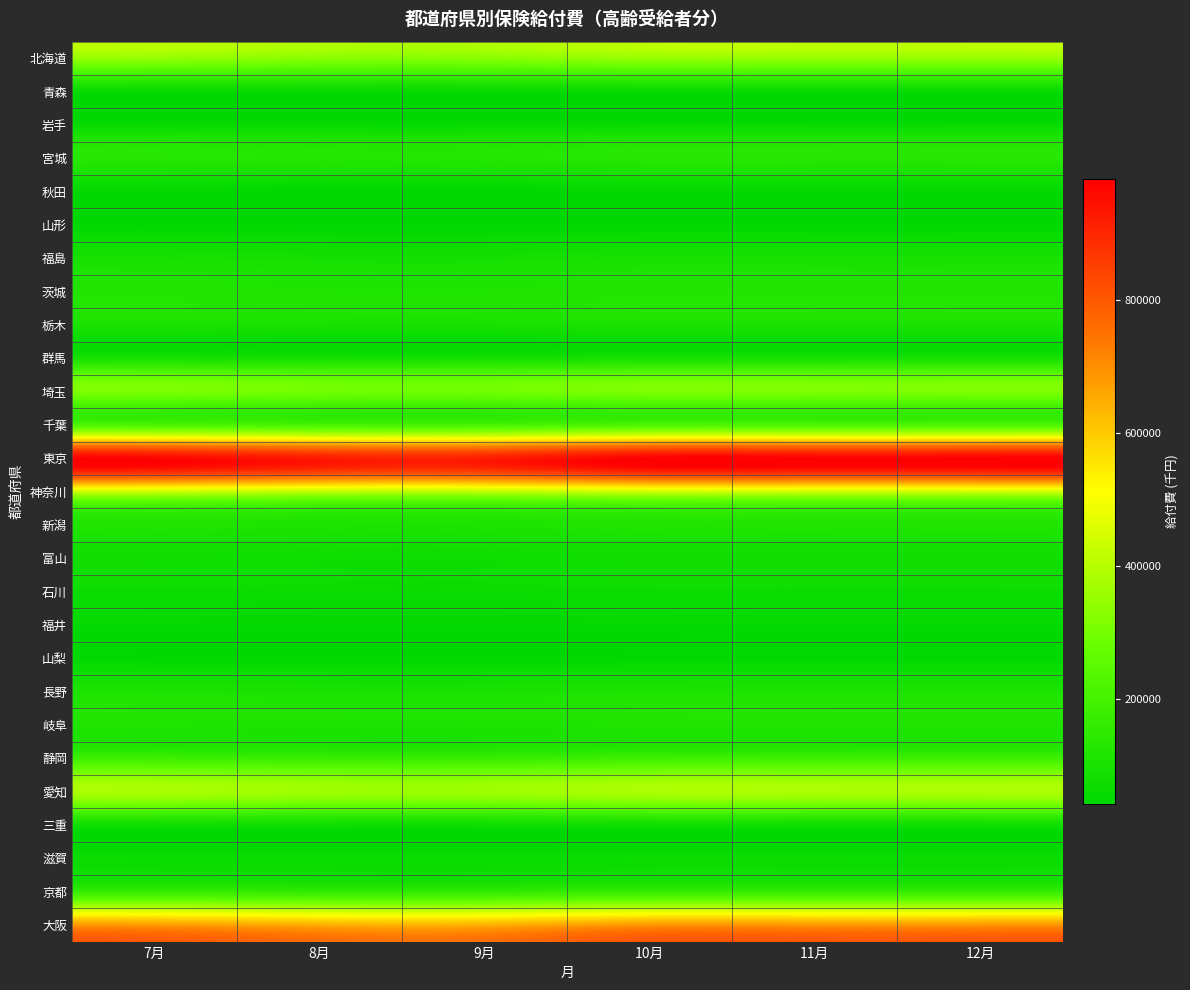

Reading left to right, transcribe all the data shown in this chart.

北海道: 7月=343320.3	8月=327757.2	9月=325875.3	10月=346857.5	11月=346089.8	12月=346951.0
青森: 7月=57051.3	8月=54465.1	9月=54152.4	10月=57639.1	11月=57511.5	12月=57654.6
岩手: 7月=61345.1	8月=58564.2	9月=58228.0	10月=61977.1	11月=61839.9	12月=61993.8
宮城: 7月=130058.6	8月=124162.9	9月=123450.0	10月=131398.6	11月=131107.7	12月=131434.0
秋田: 7月=43017.3	8月=41067.3	9月=40831.5	10月=43460.5	11月=43364.4	12月=43472.3
山形: 7月=45409.4	8月=43350.9	9月=43102.0	10月=45877.2	11月=45775.7	12月=45889.6
福島: 7月=94007.7	8月=89746.3	9月=89231.0	10月=94976.3	11月=94766.1	12月=95001.9
茨城: 7月=119620.2	8月=114197.7	9月=113542.0	10月=120852.7	11月=120585.2	12月=120885.3
栃木: 7月=101276.2	8月=96685.2	9月=96130.1	10月=102319.6	11月=102093.2	12月=102347.2
群馬: 7月=98974.3	8月=94487.7	9月=93945.2	10月=99994.0	11月=99772.7	12月=100021.0
埼玉: 7月=305911.4	8月=292044.1	9月=290367.3	10月=309063.2	11月=308379.1	12月=309146.5
千葉: 7月=225556.1	8月=215331.4	9月=214095.0	10月=227880.0	11月=227375.6	12月=227941.4
東京: 7月=971795.4	8月=927742.9	9月=922416.0	10月=981807.8	11月=979634.7	12月=982072.3
神奈川: 7月=423229.9	8月=404044.5	9月=401724.6	10月=427590.5	11月=426644.1	12月=427705.7
新潟: 7月=114665.0	8月=109467.1	9月=108838.6	10月=115846.4	11月=115590.0	12月=115877.6
富山: 7月=78393.1	8月=74839.4	9月=74409.7	10月=79200.8	11月=79025.5	12月=79222.1
石川: 7月=69634.8	8月=66478.2	9月=66096.5	10月=70352.3	11月=70196.6	12月=70371.3
福井: 7月=50225.1	8月=47948.3	9月=47673.0	10月=50742.5	11月=50630.2	12月=50756.2
山梨: 7月=49347.7	8月=47110.7	9月=46840.2	10月=49856.1	11月=49745.8	12月=49869.6
長野: 7月=107354.6	8月=102488.1	9月=101899.7	10月=108460.7	11月=108220.6	12月=108489.9
岐阜: 7月=112966.3	8月=107845.4	9月=107226.2	10月=114130.2	11月=113877.6	12月=114161.0
静岡: 7月=185637.2	8月=177222.0	9月=176204.5	10月=187549.8	11月=187134.7	12月=187600.3
愛知: 7月=378404.0	8月=361250.5	9月=359176.3	10月=382302.7	11月=381456.5	12月=382405.7
三重: 7月=77041.9	8月=73549.5	9月=73127.2	10月=77835.7	11月=77663.4	12月=77856.6
滋賀: 7月=67353.3	8月=64300.1	9月=63930.9	10月=68047.2	11月=67896.6	12月=68065.5
京都: 7月=169458.5	8月=161776.7	9月=160847.8	10月=171204.4	11月=170825.4	12月=171250.5
大阪: 7月=681743.8	8月=650839.6	9月=647102.7	10月=688767.8	11月=687243.3	12月=688953.4